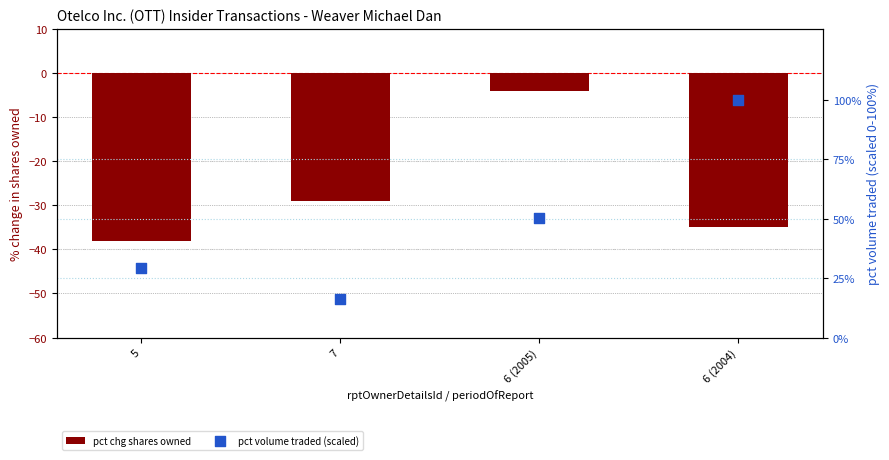

What is the total value across all series at 6 (2005)?

46.2